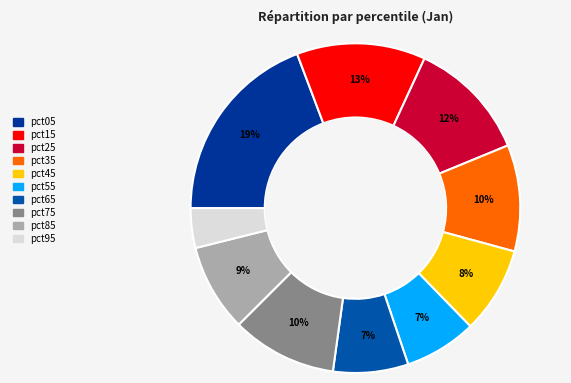

To the nearest percent, what is the average slice percentage?

10%